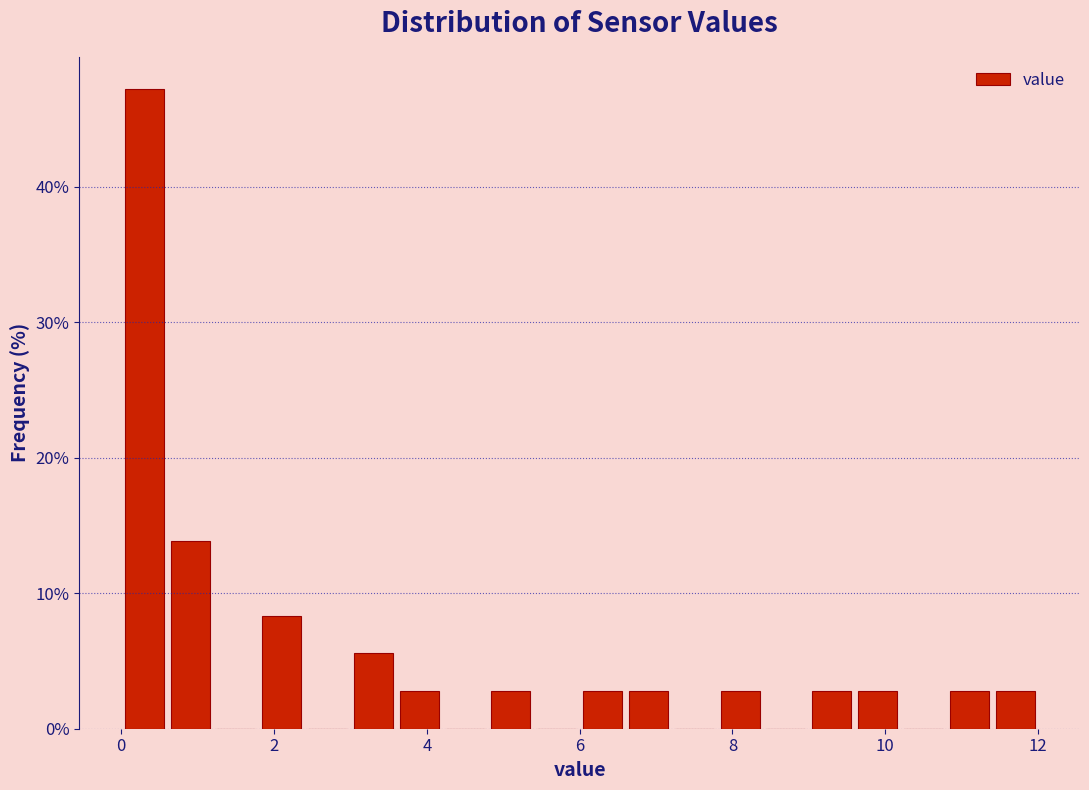

Read against the x-axis, roughly where is the centre of the tallest bar?

0.4